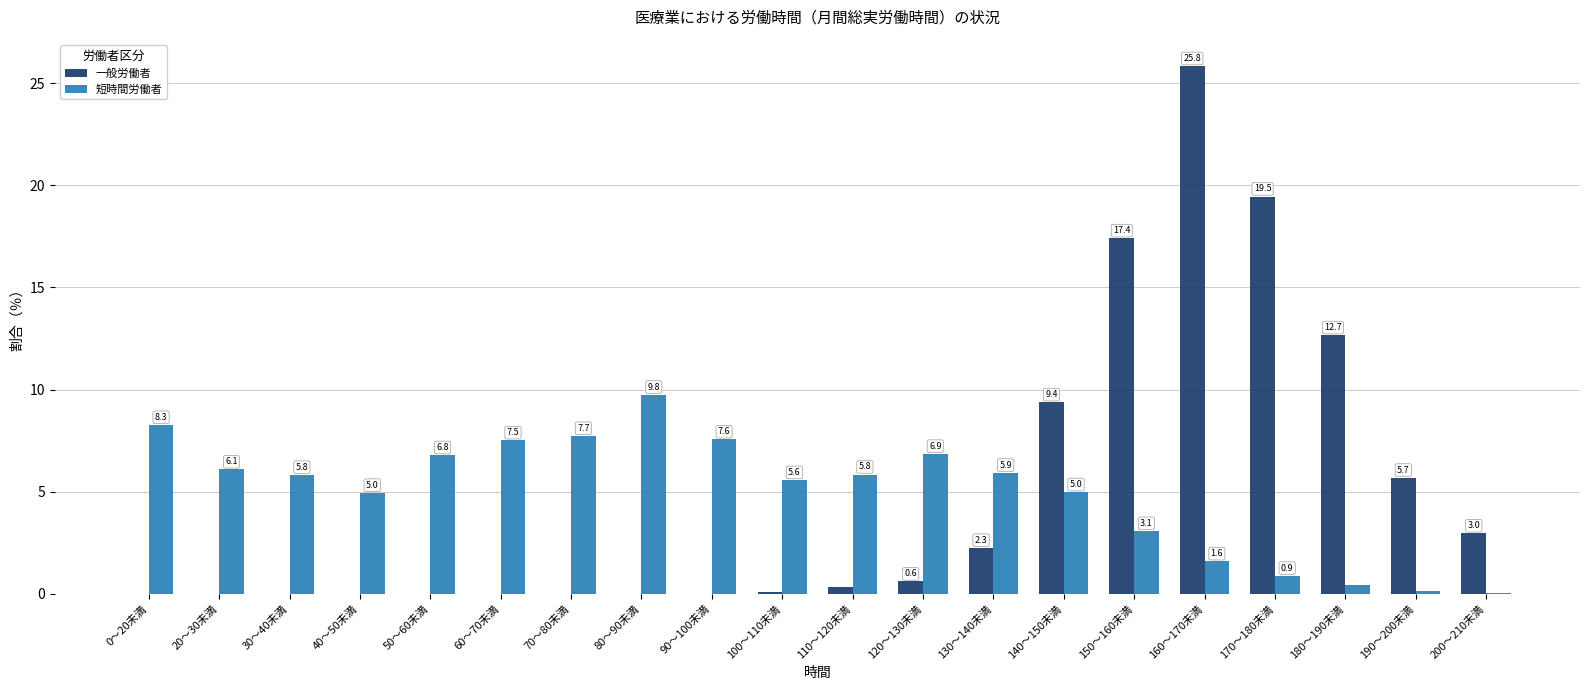

What are all the series names shown in the legend?

一般労働者, 短時間労働者